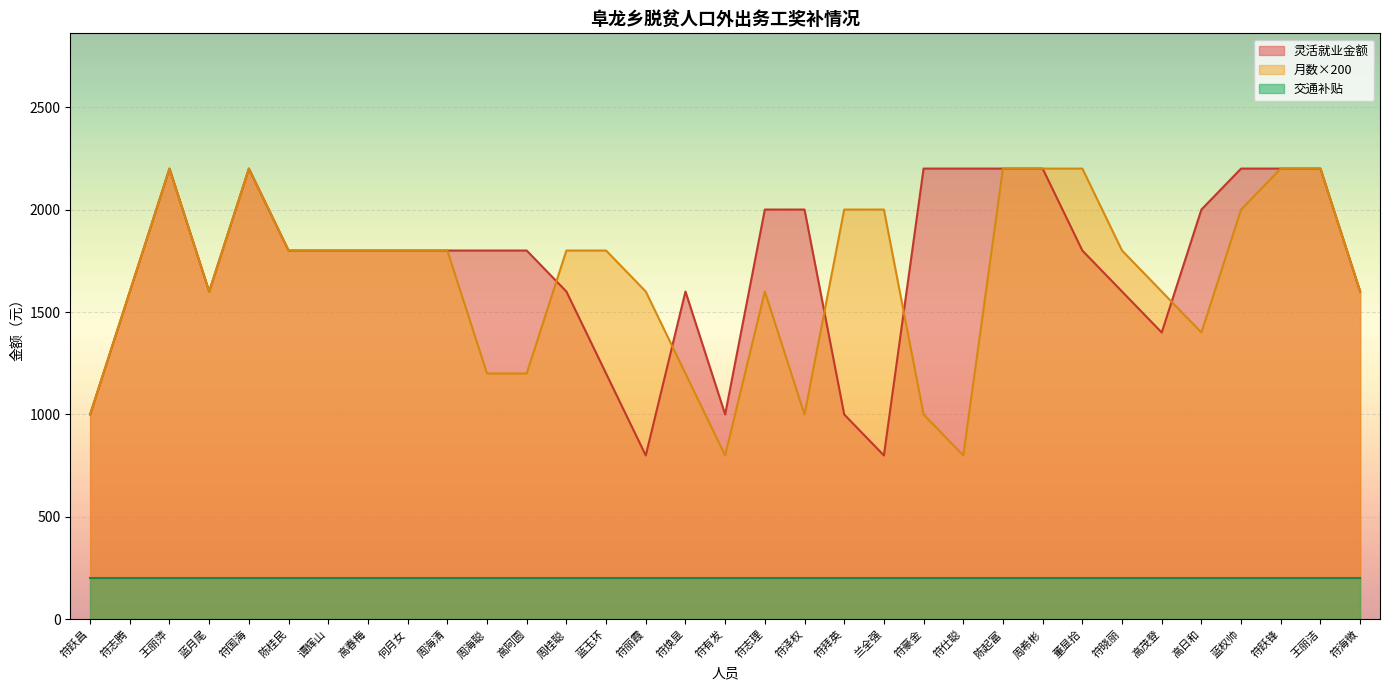

Count the 灵活就业金额 values in the range 1600 to 2200.

26